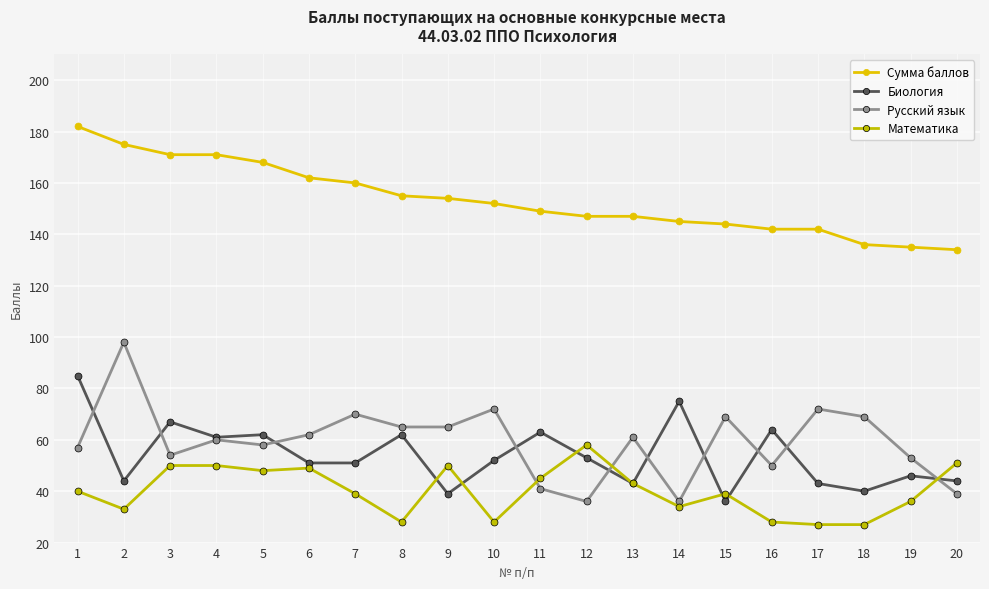

The value of Русский язык at 10 is 72. True or false?

True